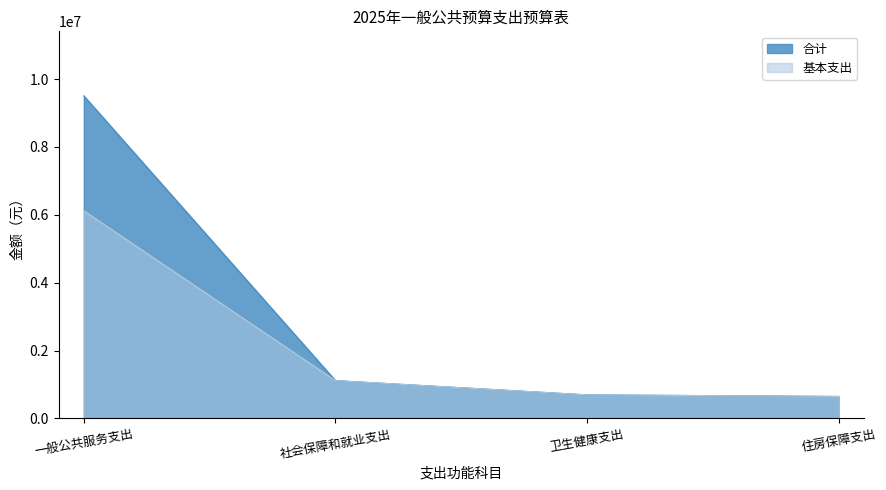

Does the chart display data point markers on the line(s)?

No